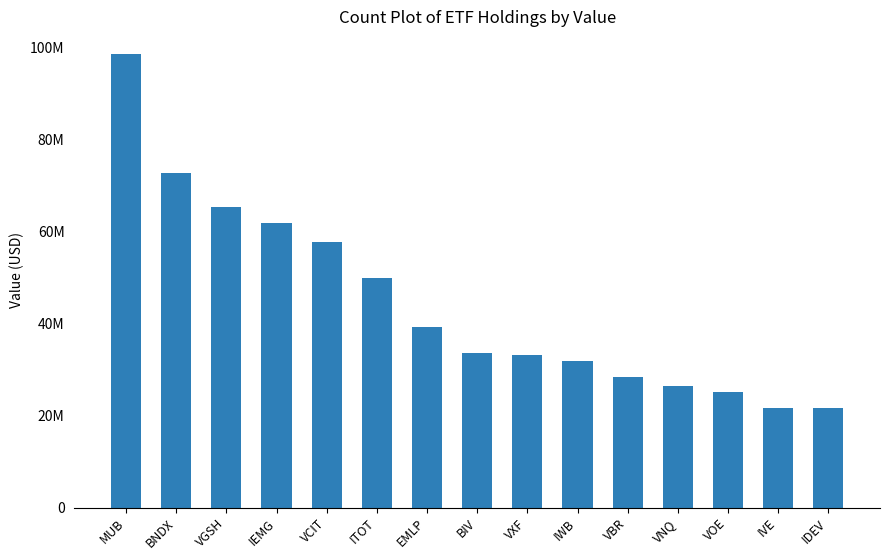

Which label corresponds to the largest value in the chart?

MUB